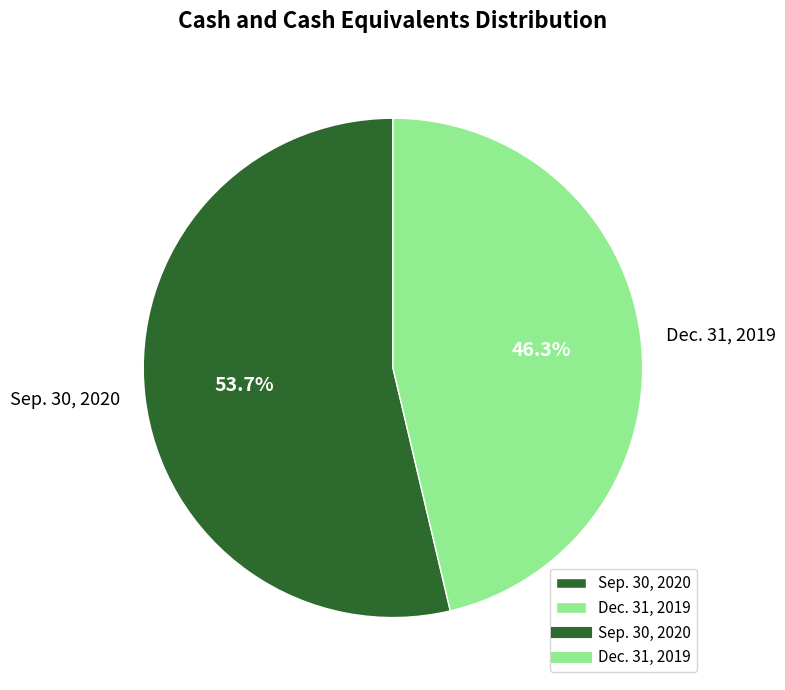

How many segments does this pie chart have?

2